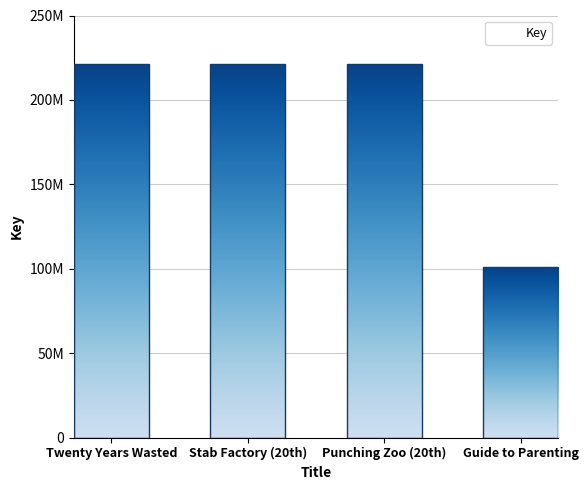

Reading left to right, list all the values displayed in this chart.

Twenty Years Wasted=221375417	Stab Factory (20th)=221375666	Punching Zoo (20th)=221375584	Guide to Parenting=100781288